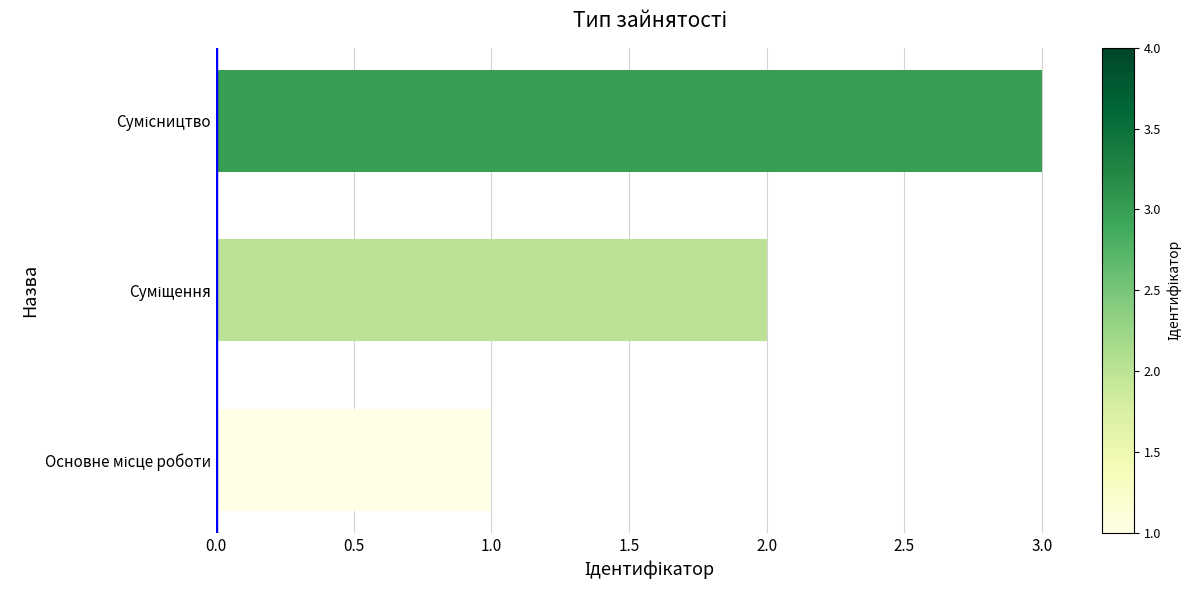

What is the difference between the maximum and minimum values?

2